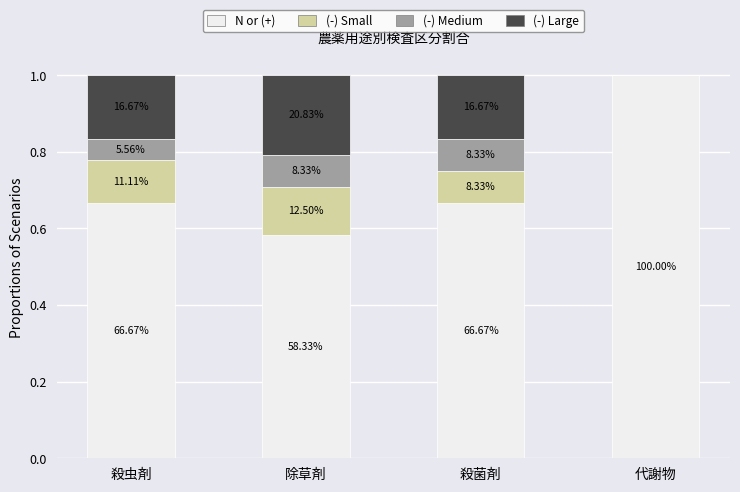

What are all the series names shown in the legend?

N or (+), (-) Small, (-) Medium, (-) Large